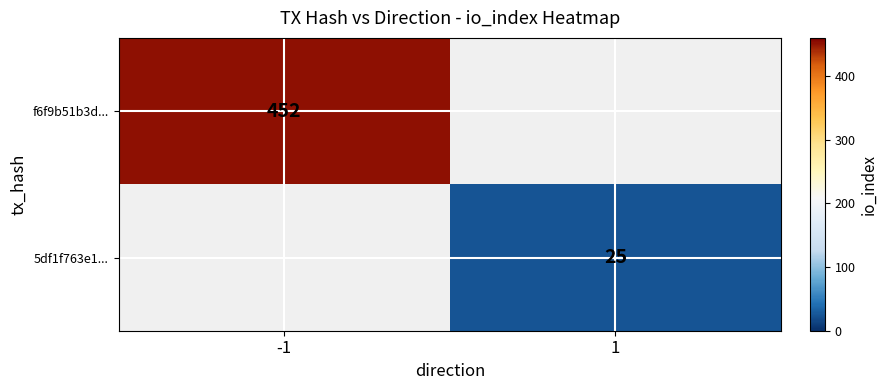

Which label corresponds to the largest value in the chart?

-1